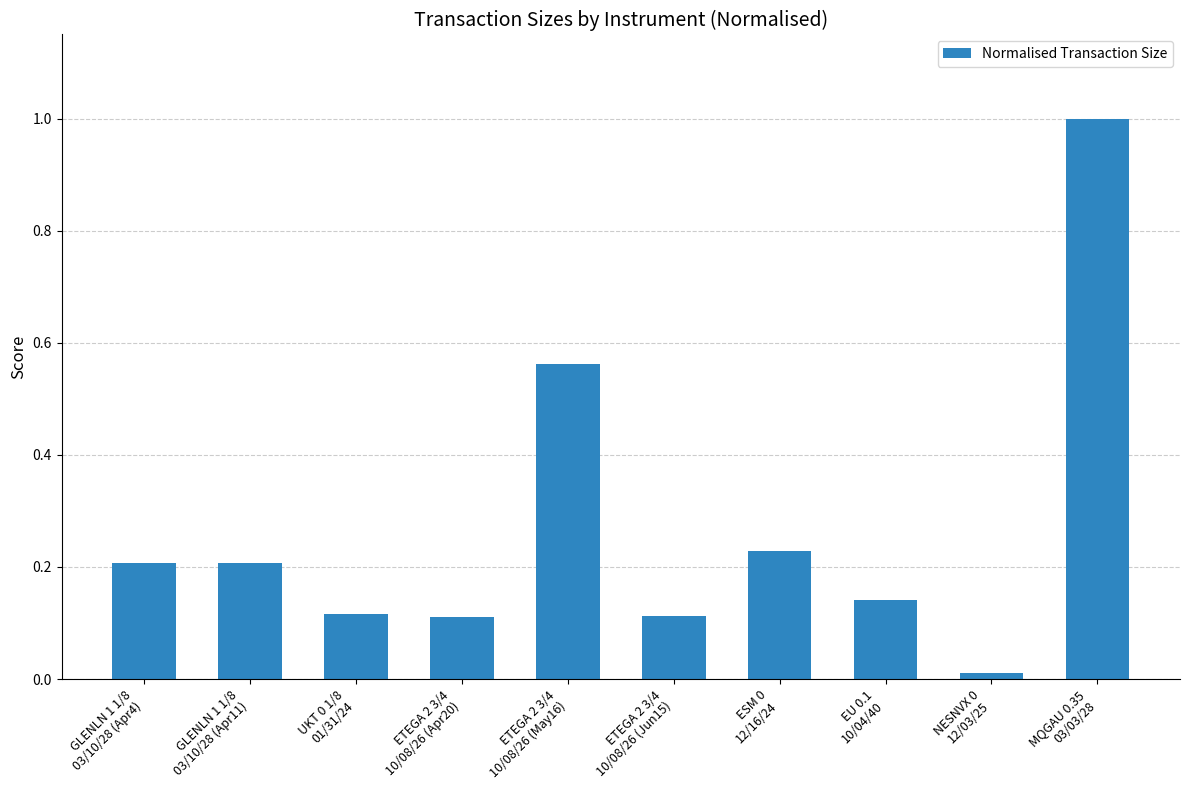

What is the difference between the maximum and minimum values?

1.0